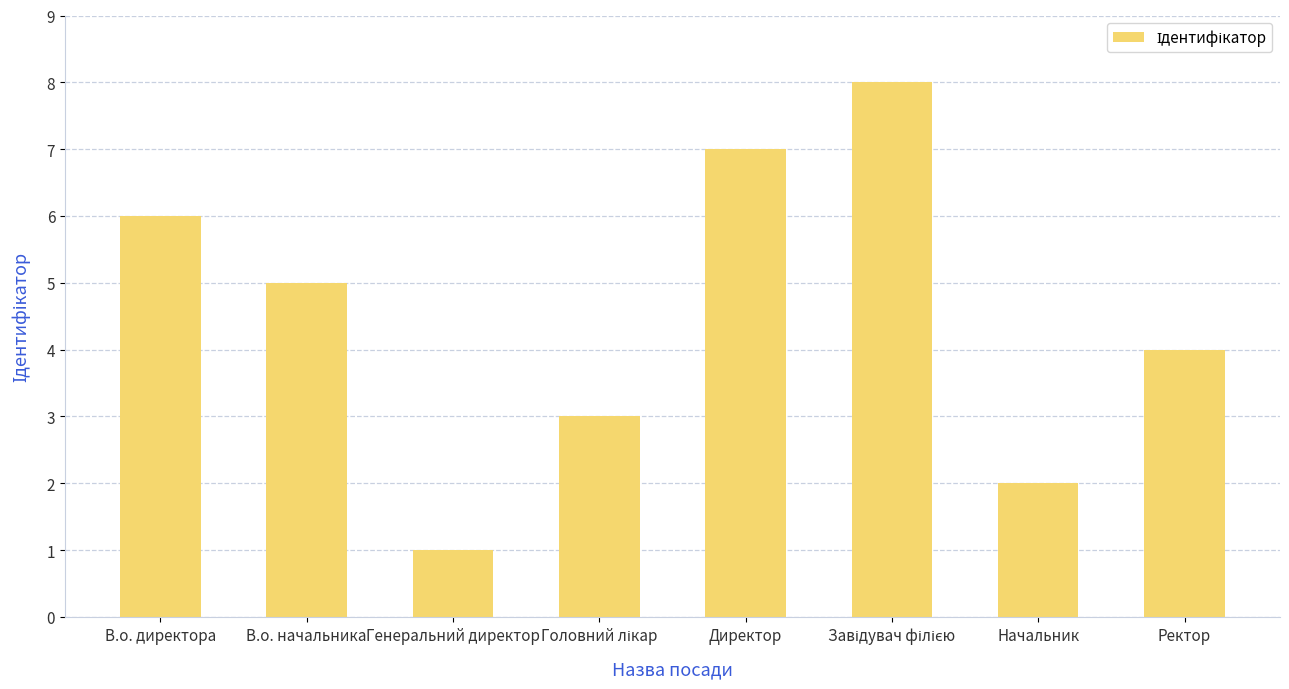

Are the bars horizontal?

No